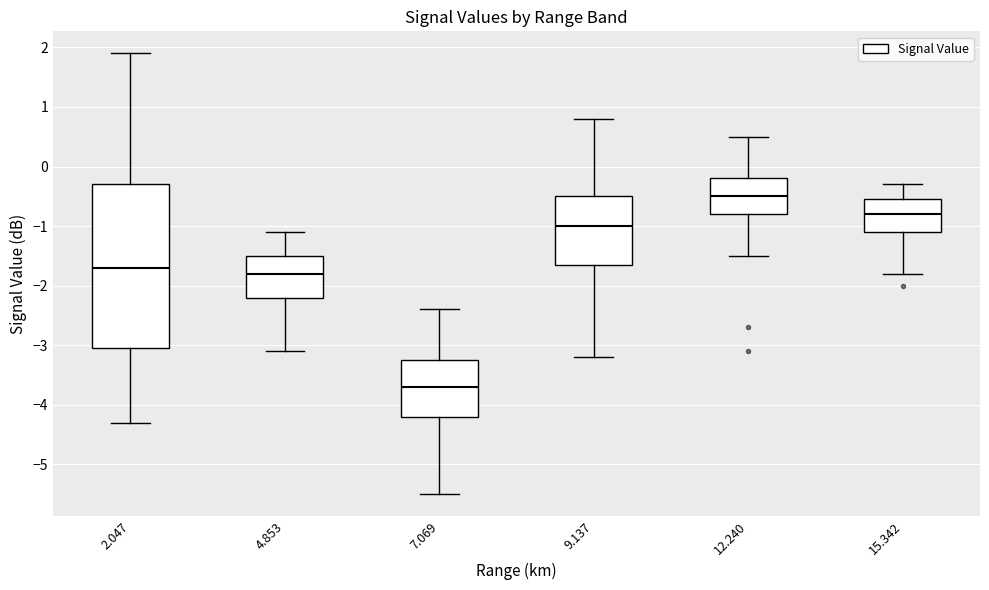

Reading left to right, transcribe this box plot: for each box, give where its median line is, the range the box spans, and where its two whiskers end, as read against the y-axis. The values are not printed on the chart, so give them approximately, as read against the axis.

2.047: median -1.7, box -3.0 to -0.3, whiskers -4.3 to 1.9
4.853: median -1.8, box -2.2 to -1.5, whiskers -3.1 to -1.1
7.069: median -3.7, box -4.2 to -3.2, whiskers -5.5 to -2.4
9.137: median -1.0, box -1.6 to -0.5, whiskers -3.2 to 0.8
12.240: median -0.5, box -0.8 to -0.2, whiskers -1.5 to 0.5
15.342: median -0.8, box -1.1 to -0.5, whiskers -1.8 to -0.3